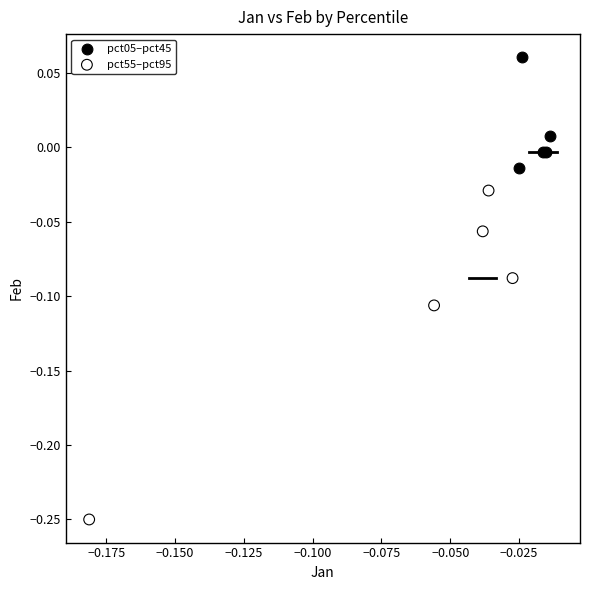

Which series contains the highest Y value?

pct05–pct45